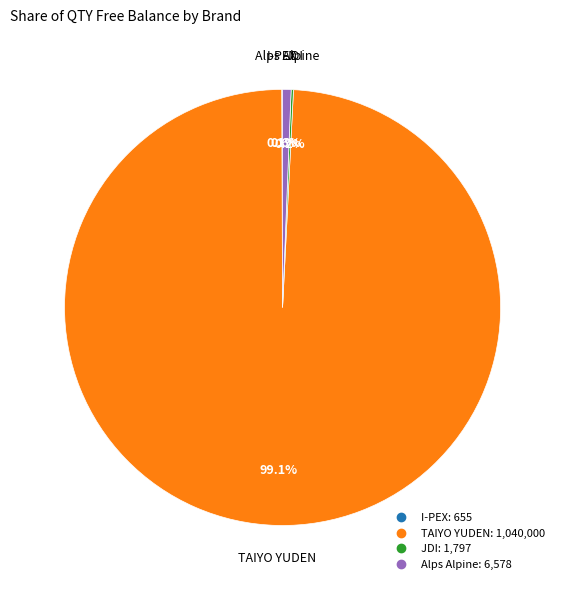

Between TAIYO YUDEN and Alps Alpine, which is larger?

TAIYO YUDEN